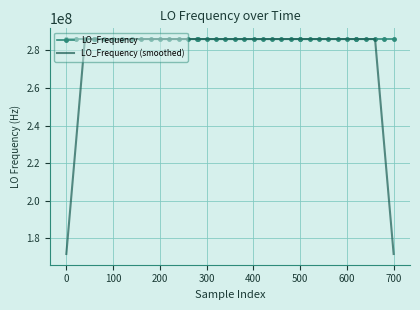

Which series has the largest range (max minus min)?

LO_Frequency (smoothed)